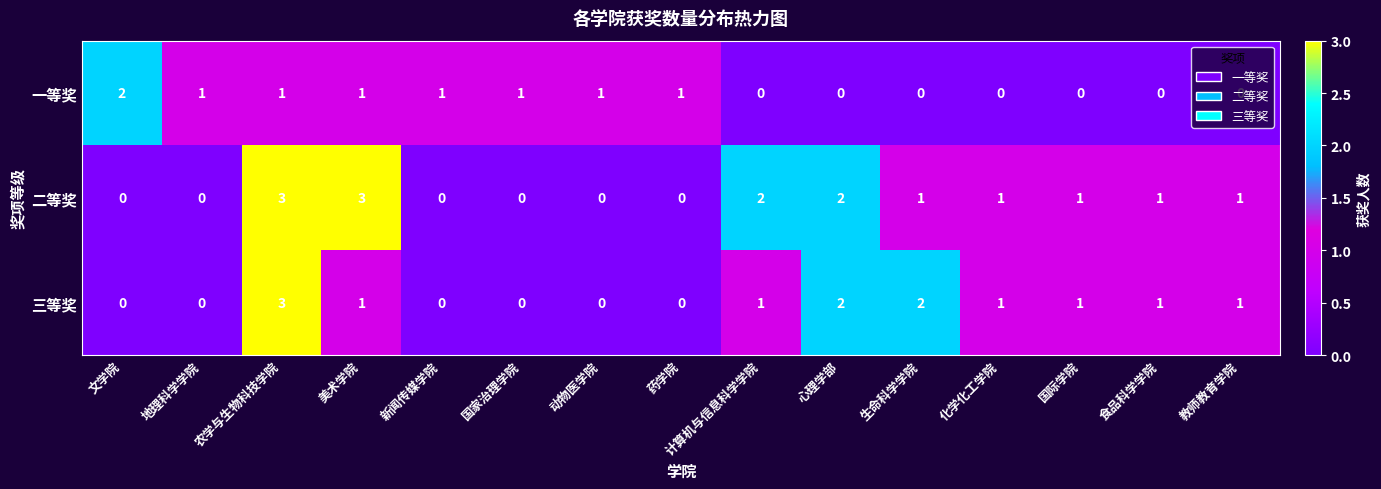

What is the sum of all 一等奖 values?

9